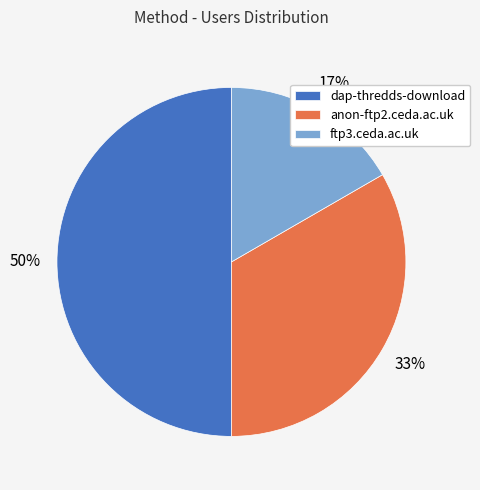

What percentage is the ftp3.ceda.ac.uk slice, to the nearest percent?

17%